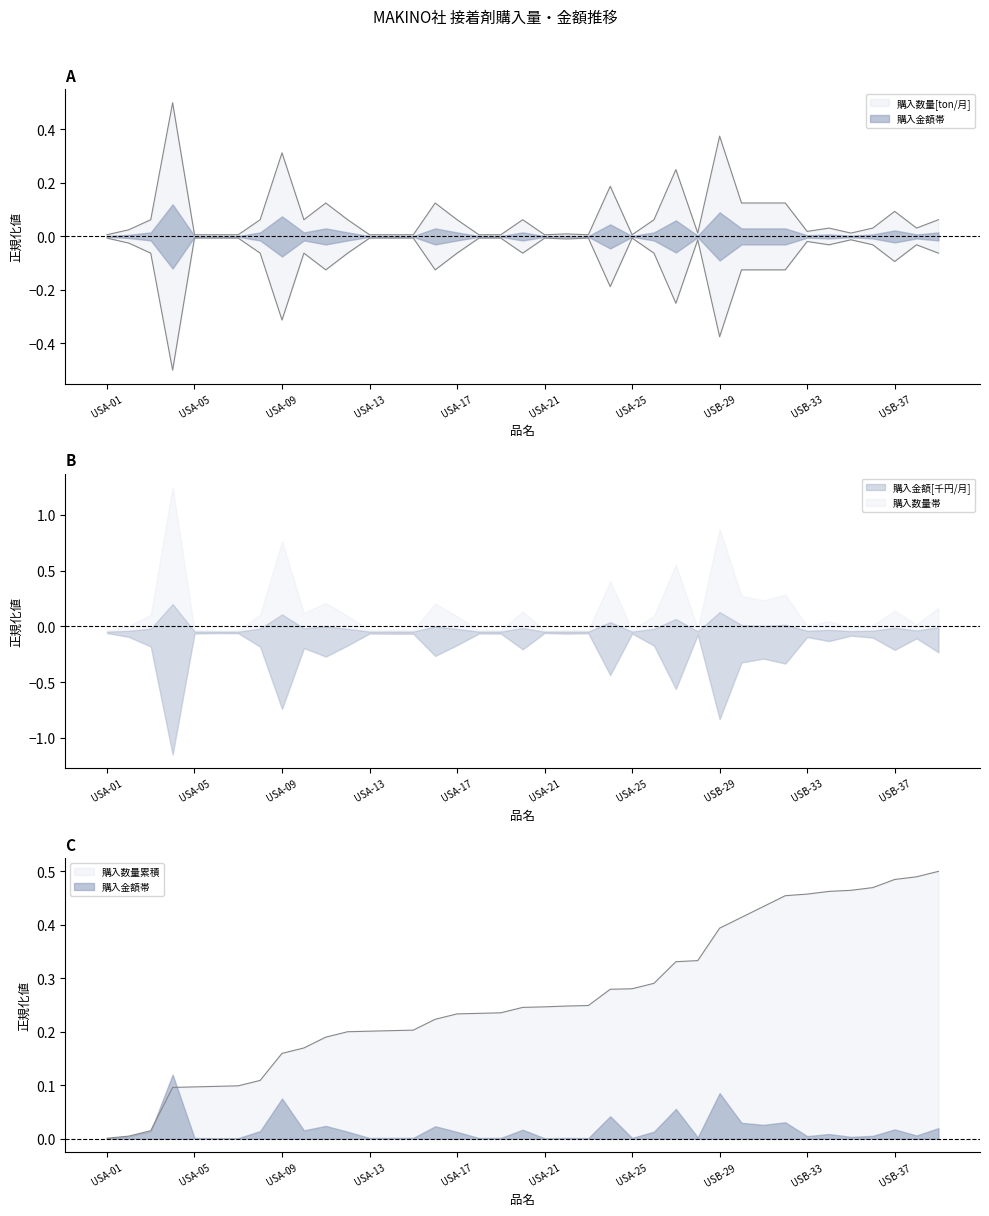

Which series has the largest total across all categories?

購入数量[ton/月]